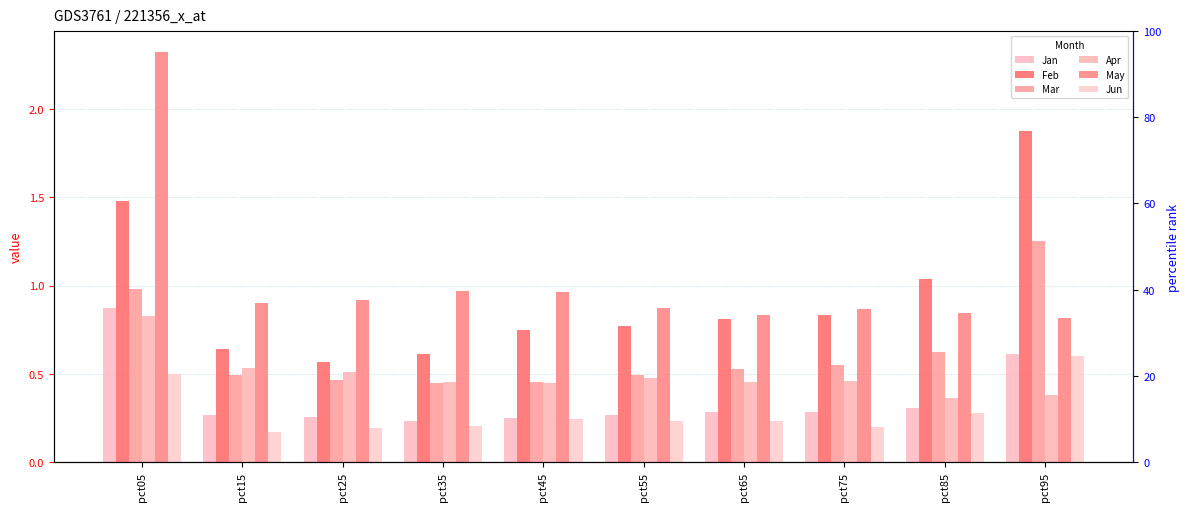

What is the difference between the Mar values at pct05 and pct35?

0.5